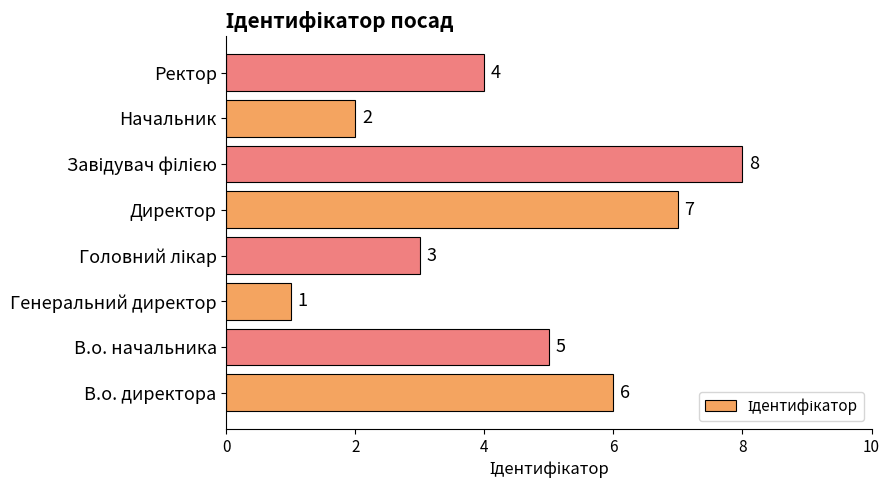

How many values are between 3 and 7?

5